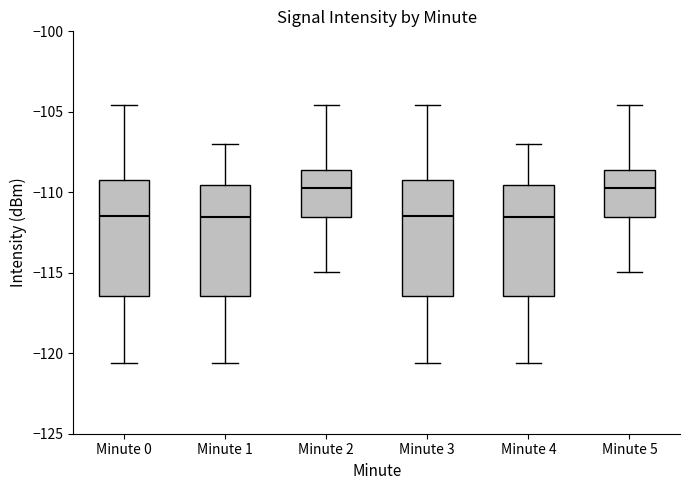

Where does the upper whisker of the box for Minute 2 end on the y-axis? The values are not printed on the chart, so give them approximately, as read against the axis.

-104.5